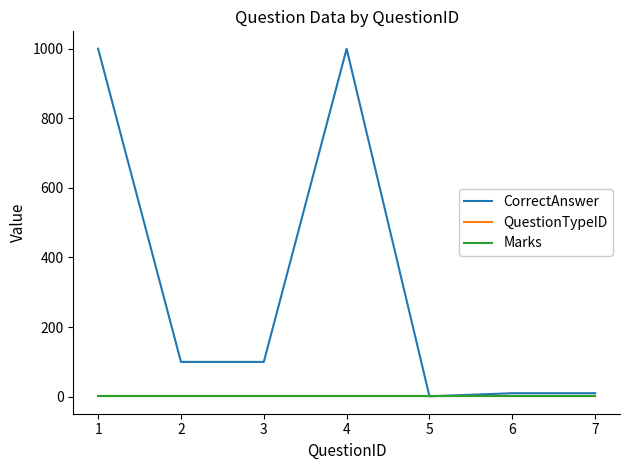

What is the difference between the maximum and minimum values in the CorrectAnswer series?

999